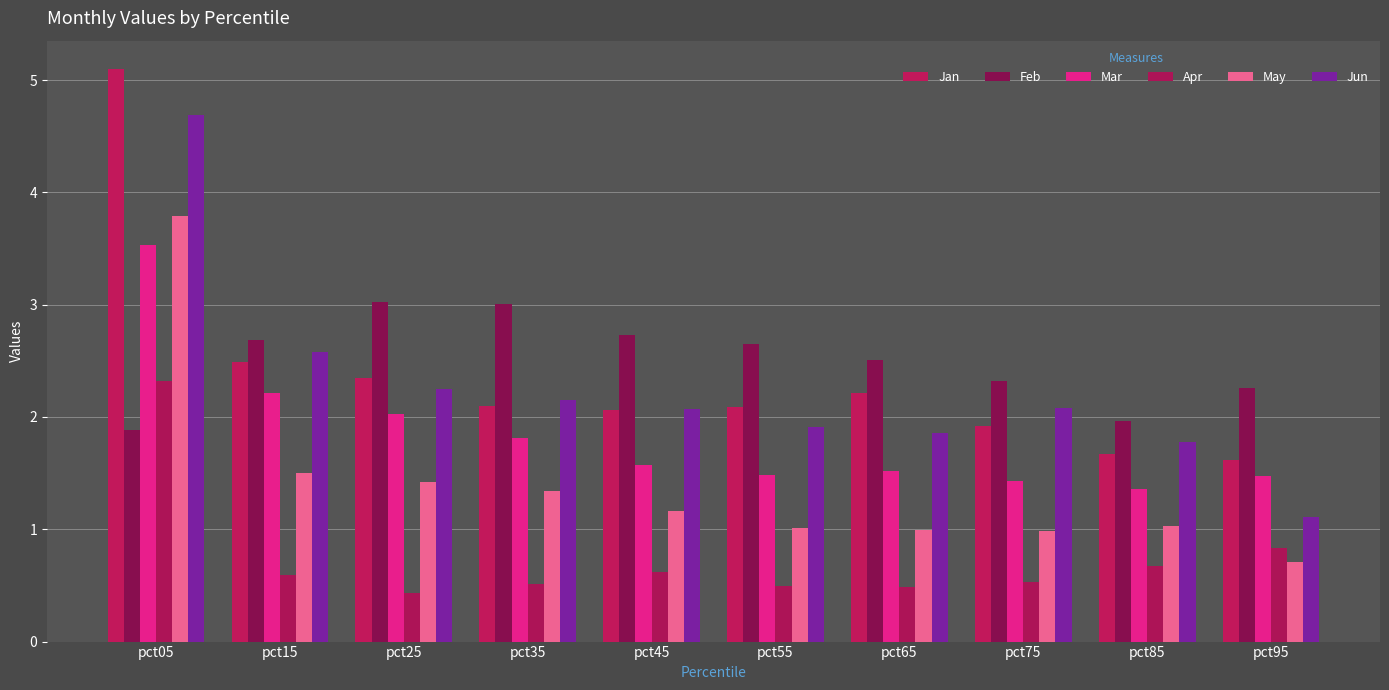

What is the sum of the Mar values at pct15 and pct45?

3.8